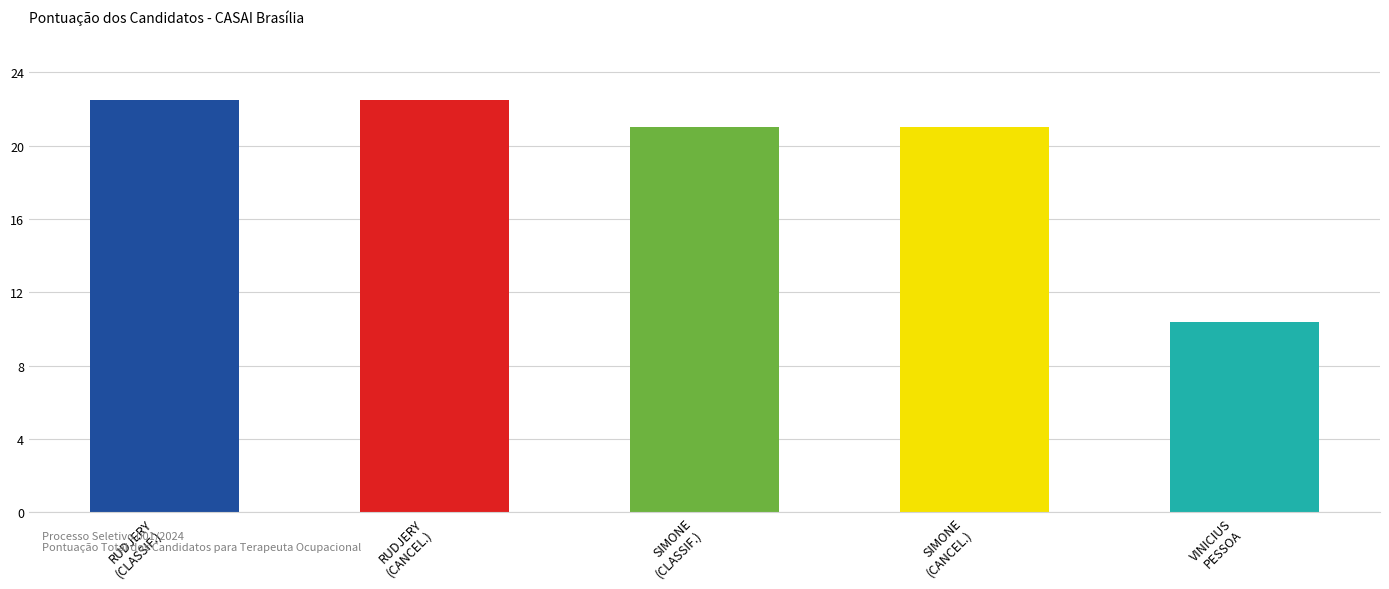

What is the value of the 1st bar from the left?

22.5